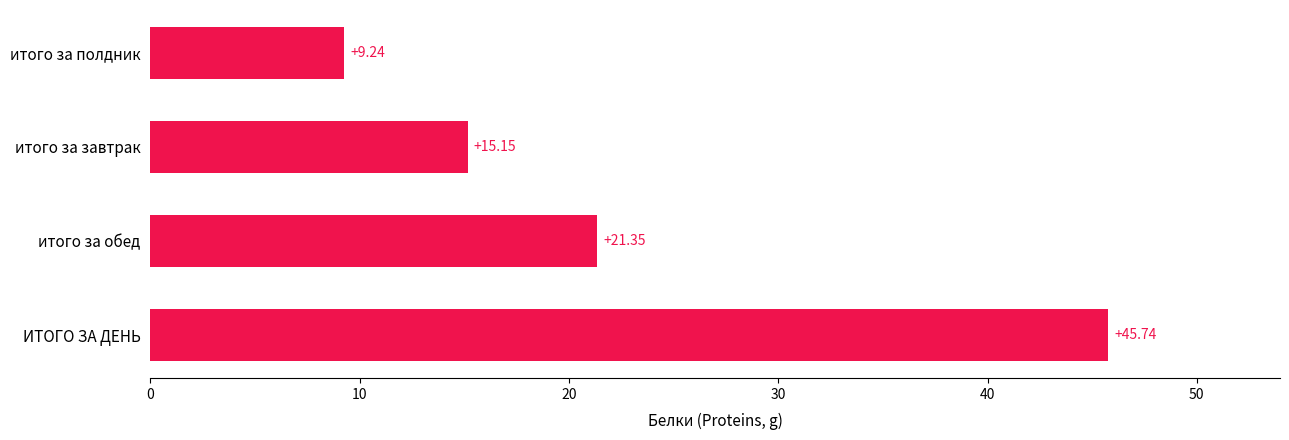

Rank the categories by value from lowest to highest.

итого за полдник, итого за завтрак, итого за обед, ИТОГО ЗА ДЕНЬ